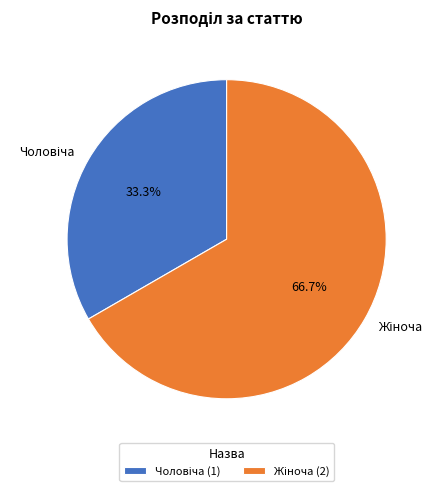

Is there a majority slice in this chart?

Yes